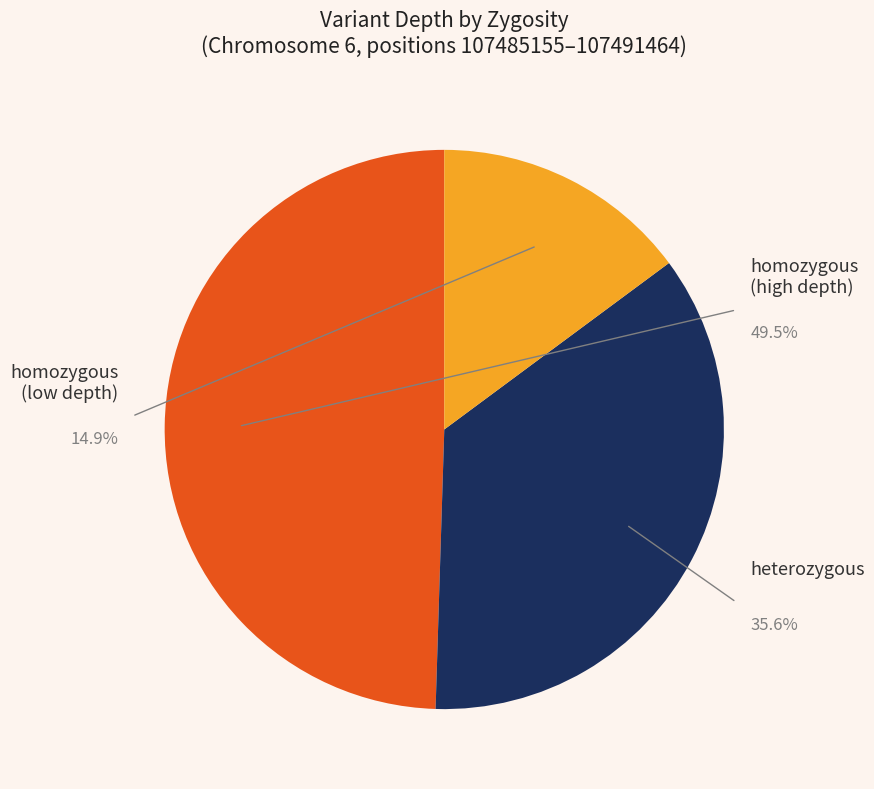

Is there any slice that represents more than half of the pie?

No